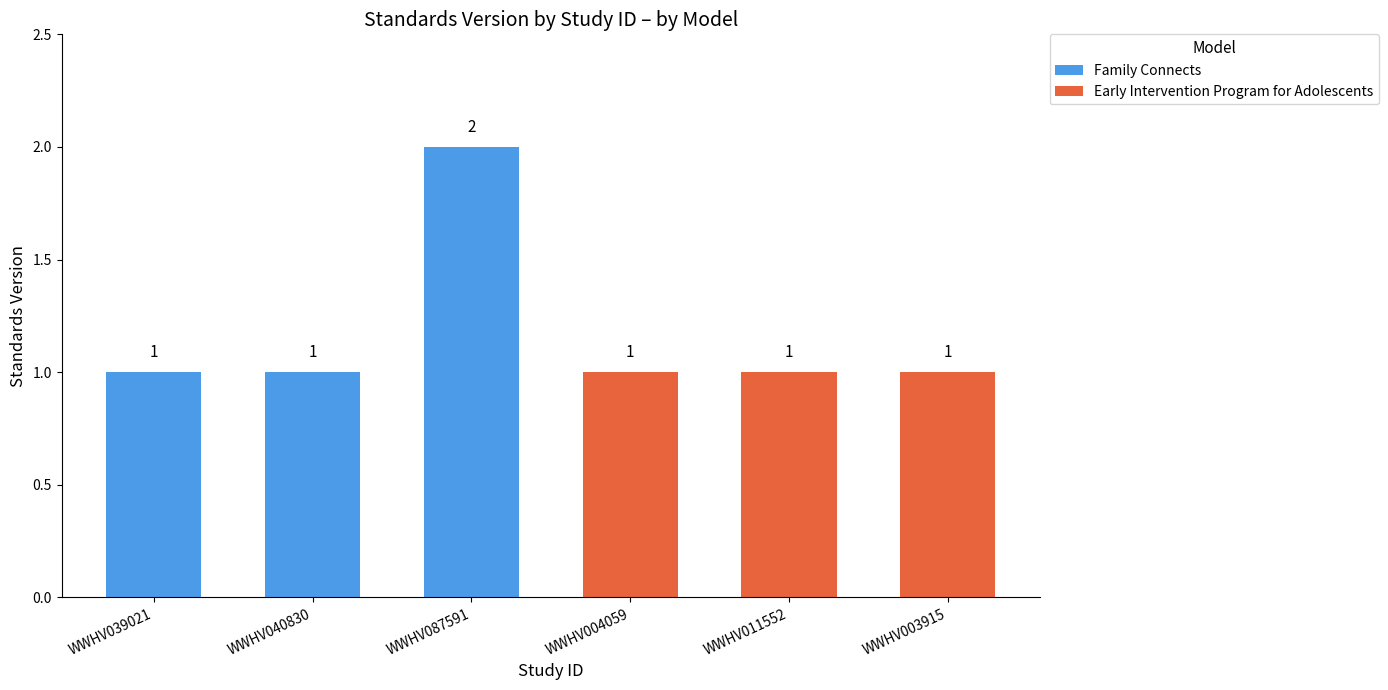

How many Family Connects values are between 0 and 1?

5